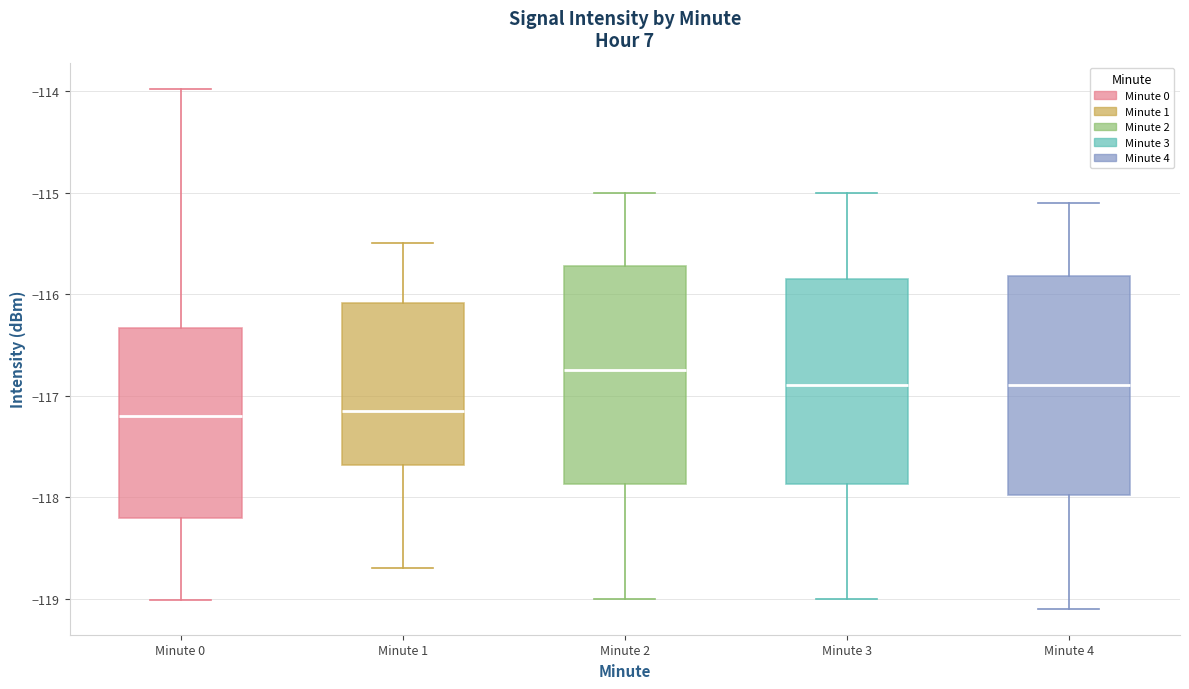

Where is the upper edge of the box for Minute 4 on the y-axis? The values are not printed on the chart, so give them approximately, as read against the axis.

-115.8